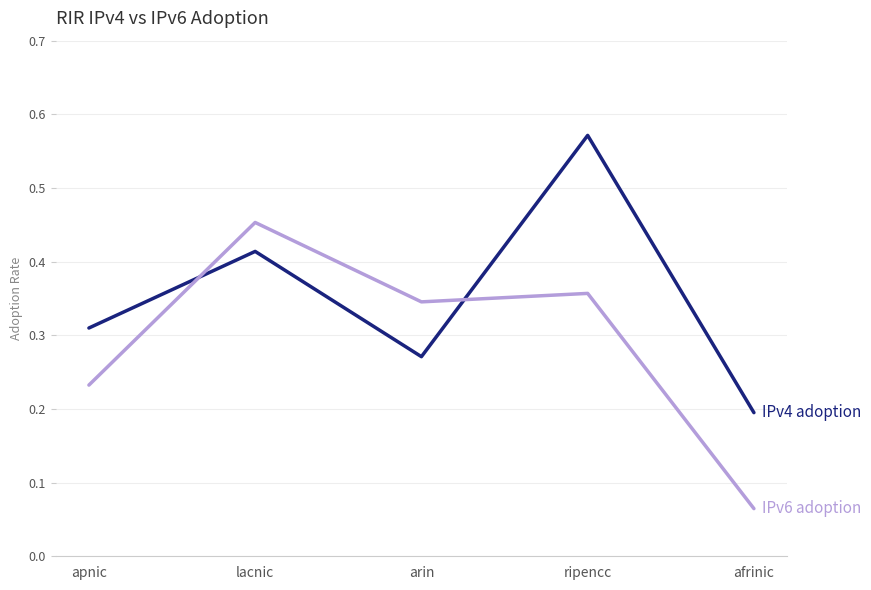

Which category has the highest value across all series?

ripencc